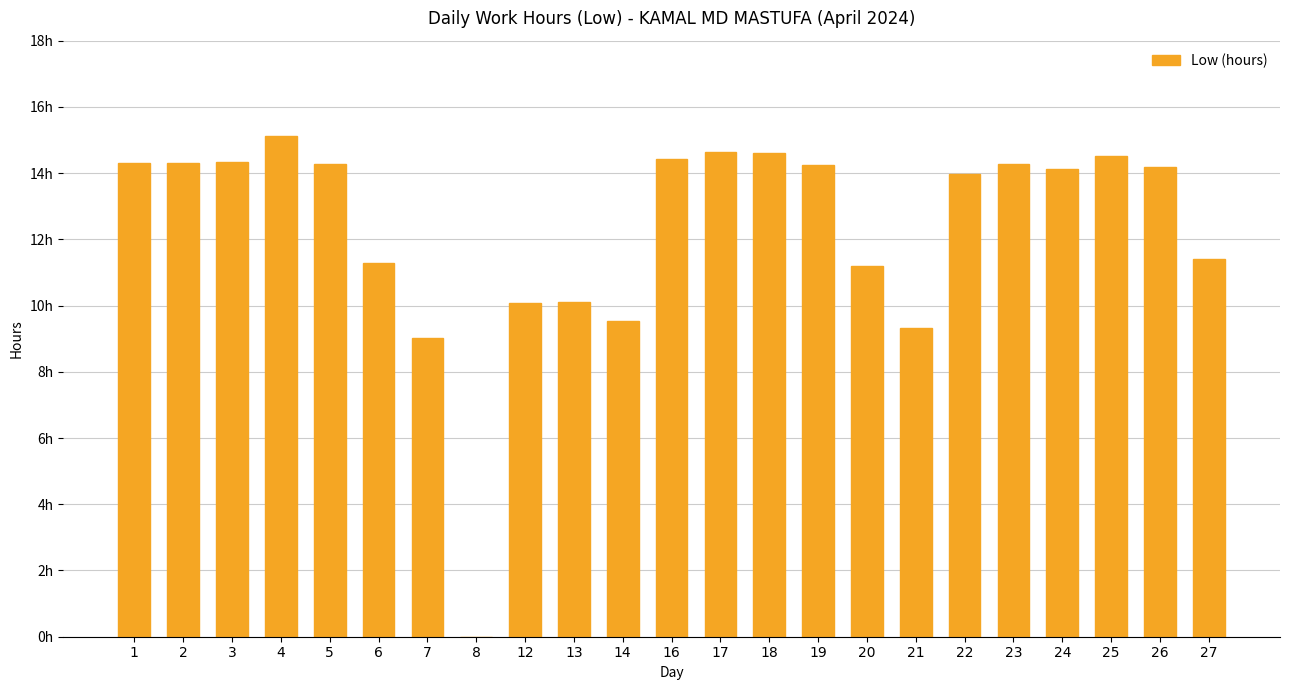

Are the bars horizontal?

No